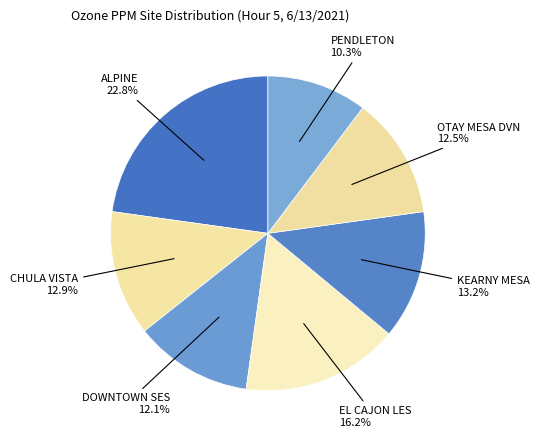

Rank the categories by value from highest to lowest.

ALPINE, EL CAJON LES, KEARNY MESA, CHULA VISTA, OTAY MESA DVN, DOWNTOWN SES, PENDLETON